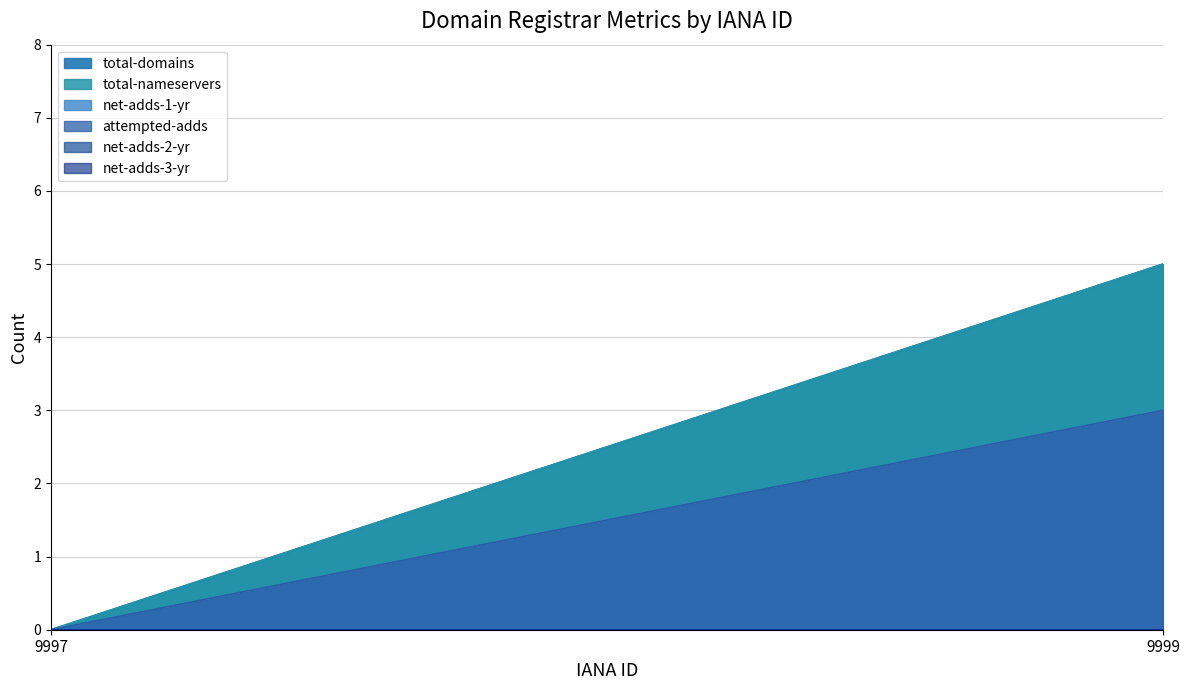

Is the value of attempted-adds at 9997 greater than the value of net-adds-3-yr at 9997?

No